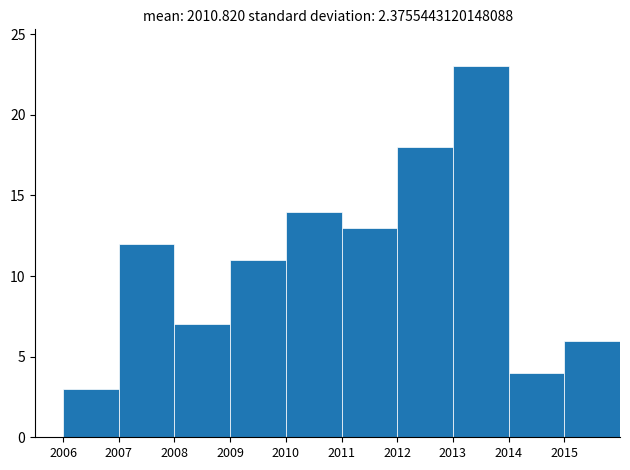

What is the height of the bar covering 2013 to 2014 on the x-axis? The values are not printed on the chart, so give them approximately, as read against the axis.

23